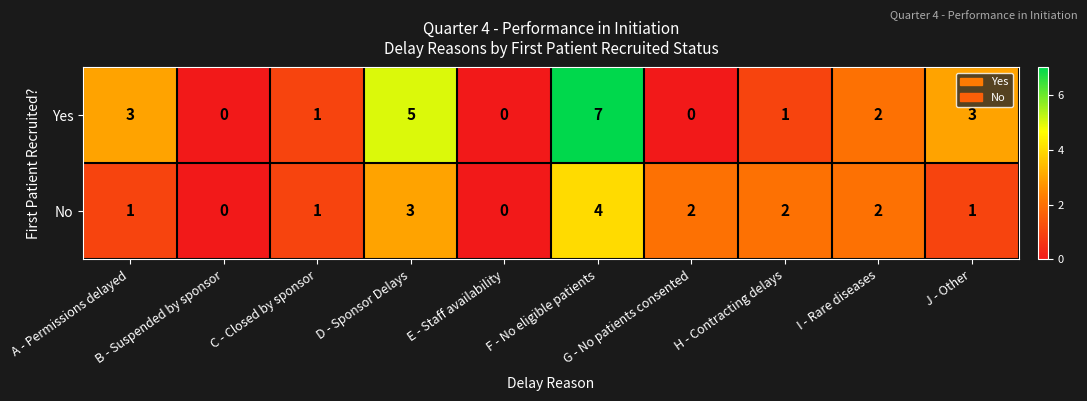

Which series has the largest total across all categories?

Yes